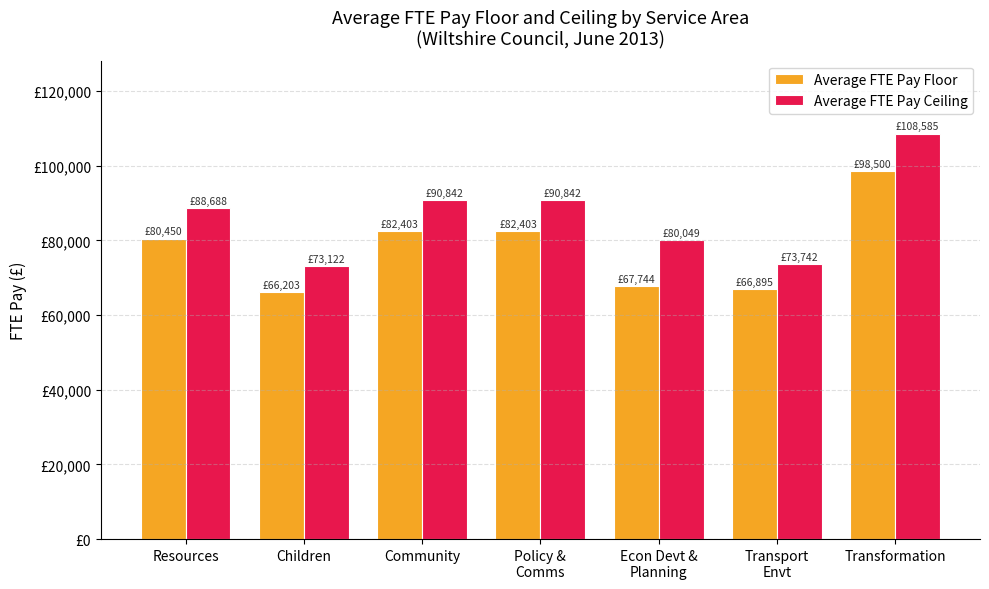

Reading right to left, transcribe all the data shown in this chart.

Average FTE Pay Floor: 98500.0	66895.3	67744.4	82403.0	82403.0	66203.4	80450.2
Average FTE Pay Ceiling: 108585.0	73742.0	80049.9	90842.0	90842.0	73122.9	88688.1